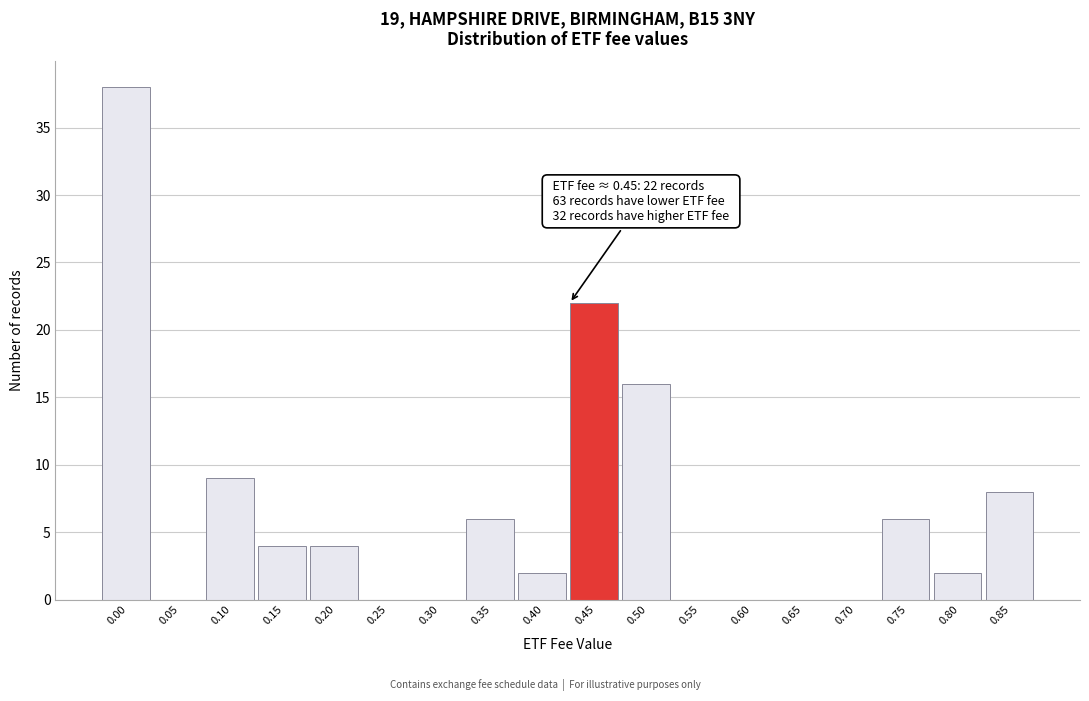

Reading right to left, transcribe all the data shown in this chart.

0.85=8	0.80=2	0.75=6	0.70=0	0.65=0	0.60=0	0.55=0	0.50=16	0.45=22	0.40=2	0.35=6	0.30=0	0.25=0	0.20=4	0.15=4	0.10=9	0.05=0	0.00=38